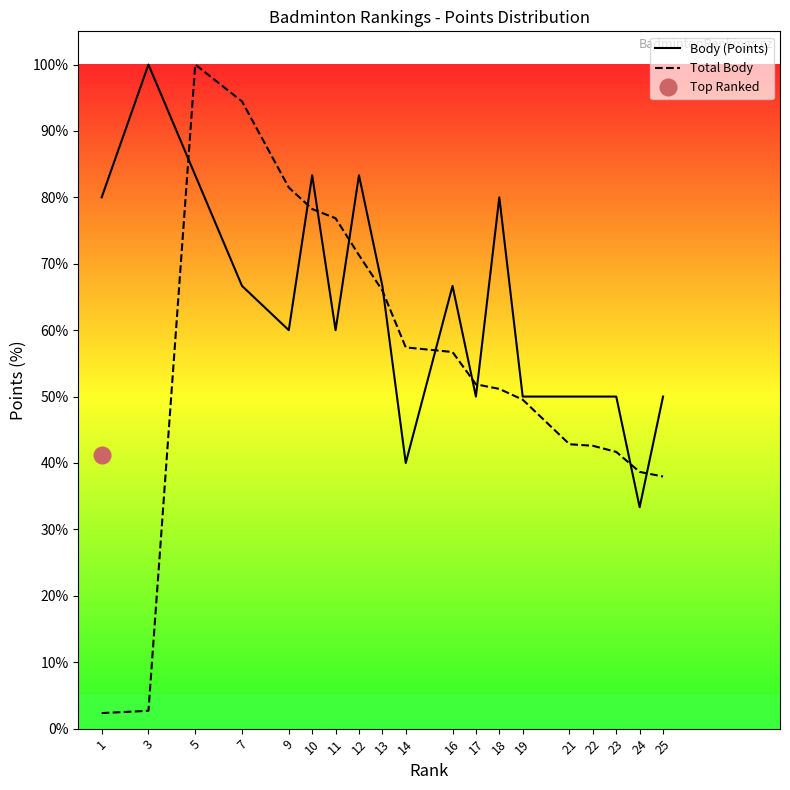

Reading left to right, extract all data points from this chart.

Body (Points): 80.0	100.0	83.3	66.7	60.0	83.3	60.0	83.3	66.7	40.0	66.7	50.0	80.0	50.0	50.0	50.0	50.0	33.3	50.0
Total Body: 2.3	2.7	100.0	94.4	81.5	78.2	76.9	71.3	66.0	57.4	56.7	51.9	51.2	49.5	42.8	42.6	41.7	38.7	38.0